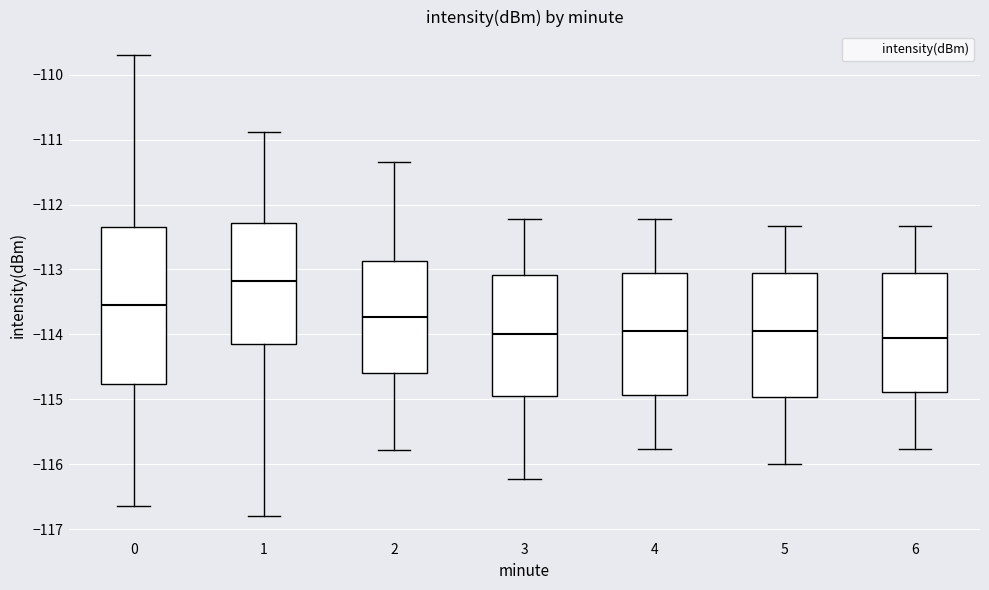

Where does the lower whisker of the box at x = 1 end on the y-axis? The values are not printed on the chart, so give them approximately, as read against the axis.

-116.8